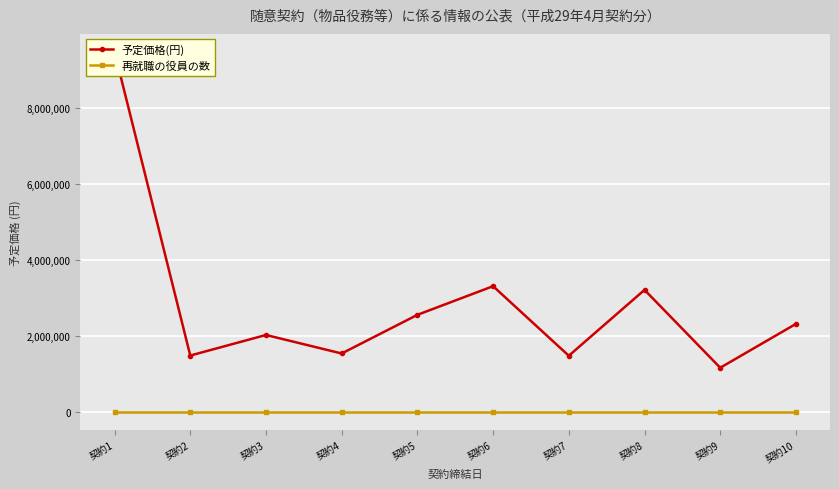

What is the total value across all series at 契約7?

1474069